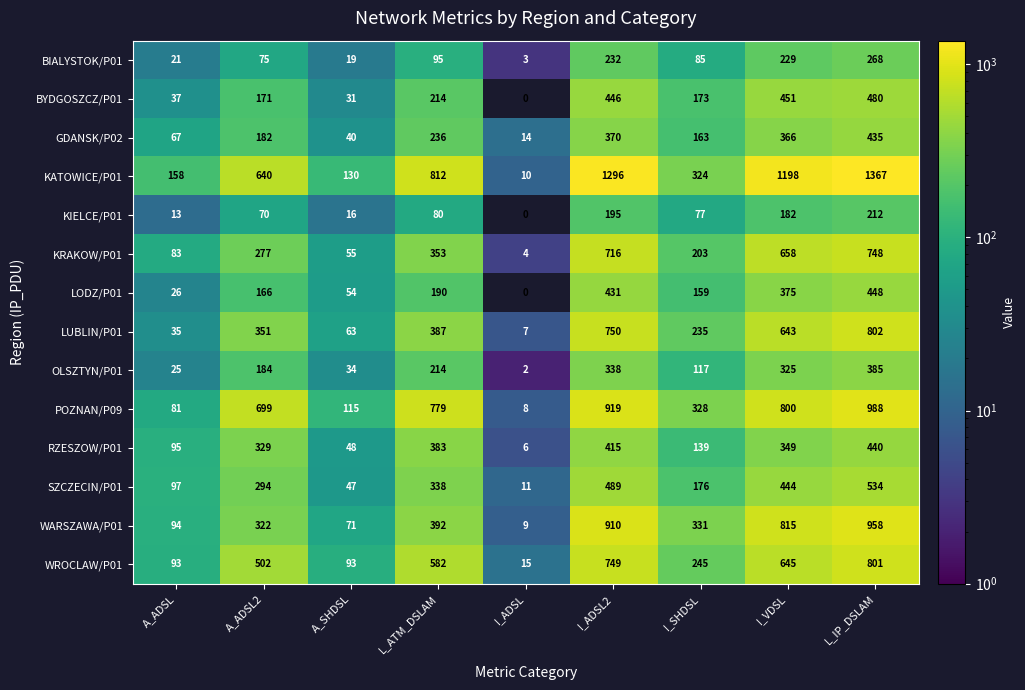

Is it true that WARSZAWA/P01 equals 322 at A_ADSL2?

True